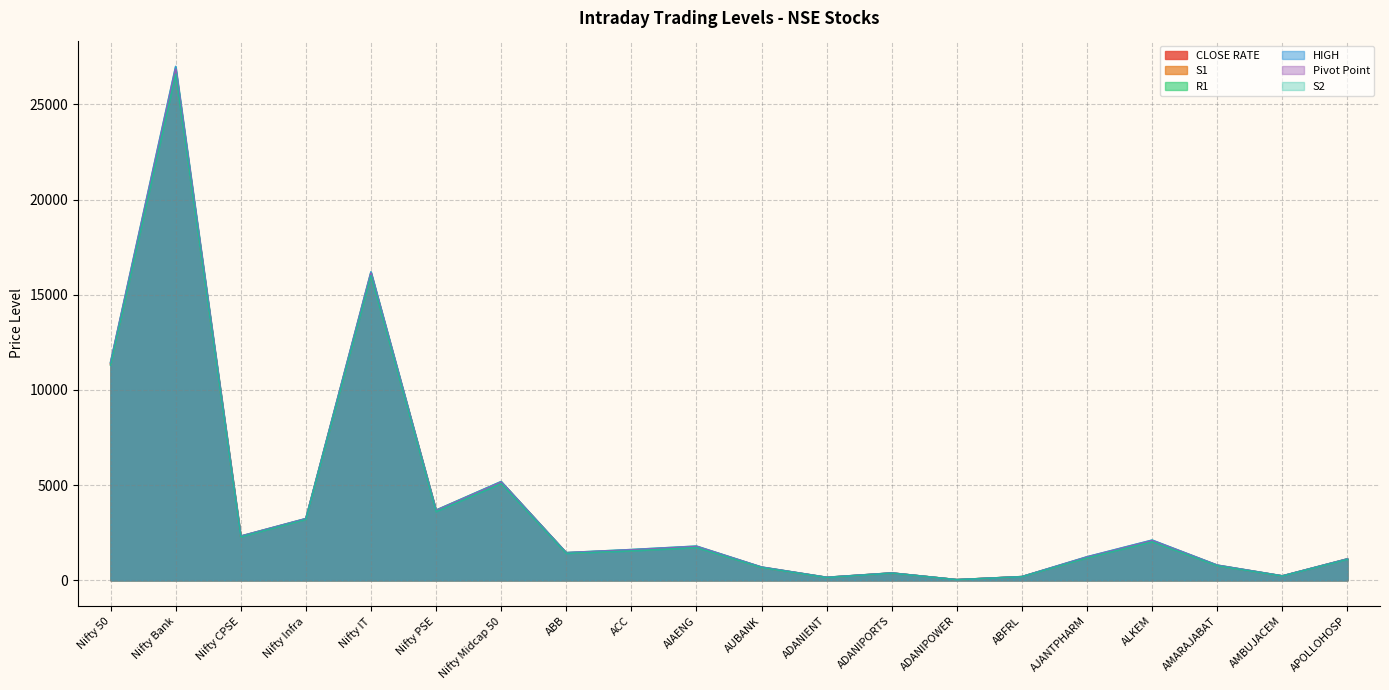

Which category has the highest value across all series?

Nifty Bank